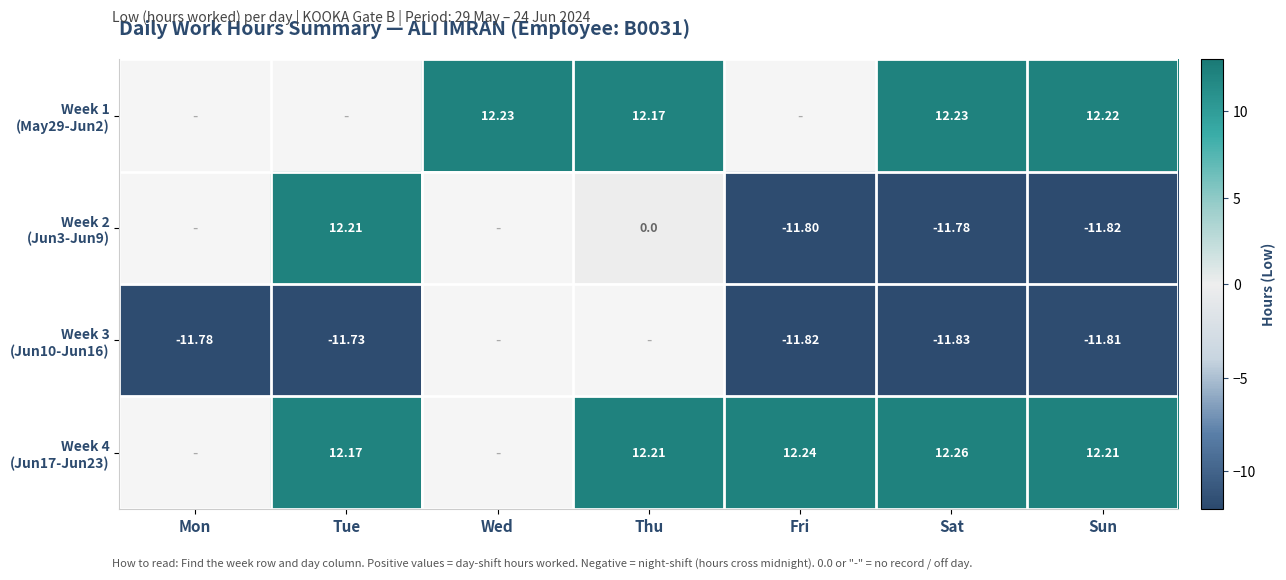

Rank the categories by Week 2 (Jun3-Jun9) value from highest to lowest.

Mon, Tue, Wed, Thu, Sat, Fri, Sun